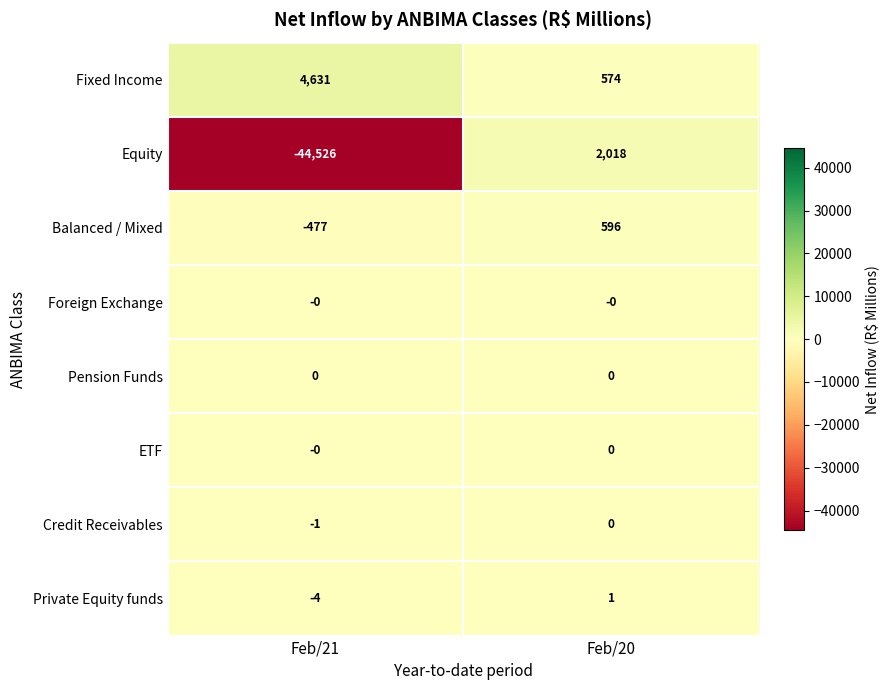

What is the maximum value shown in the chart?

4631